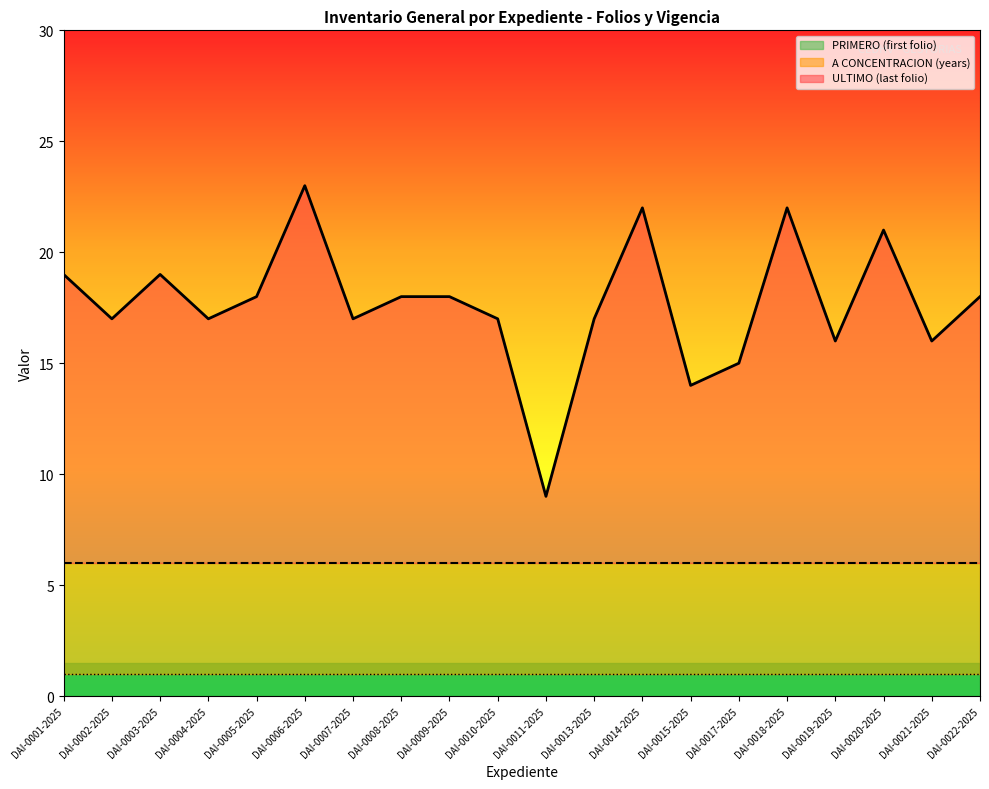

Reading right to left, what are all the values shown in this chart?

ULTIMO (last folio): DAI-0022-2025=18	DAI-0021-2025=16	DAI-0020-2025=21	DAI-0019-2025=16	DAI-0018-2025=22	DAI-0017-2025=15	DAI-0015-2025=14	DAI-0014-2025=22	DAI-0013-2025=17	DAI-0011-2025=9	DAI-0010-2025=17	DAI-0009-2025=18	DAI-0008-2025=18	DAI-0007-2025=17	DAI-0006-2025=23	DAI-0005-2025=18	DAI-0004-2025=17	DAI-0003-2025=19	DAI-0002-2025=17	DAI-0001-2025=19
A CONCENTRACION (years): DAI-0022-2025=5	DAI-0021-2025=5	DAI-0020-2025=5	DAI-0019-2025=5	DAI-0018-2025=5	DAI-0017-2025=5	DAI-0015-2025=5	DAI-0014-2025=5	DAI-0013-2025=5	DAI-0011-2025=5	DAI-0010-2025=5	DAI-0009-2025=5	DAI-0008-2025=5	DAI-0007-2025=5	DAI-0006-2025=5	DAI-0005-2025=5	DAI-0004-2025=5	DAI-0003-2025=5	DAI-0002-2025=5	DAI-0001-2025=5
PRIMERO (first folio): DAI-0022-2025=1	DAI-0021-2025=1	DAI-0020-2025=1	DAI-0019-2025=1	DAI-0018-2025=1	DAI-0017-2025=1	DAI-0015-2025=1	DAI-0014-2025=1	DAI-0013-2025=1	DAI-0011-2025=1	DAI-0010-2025=1	DAI-0009-2025=1	DAI-0008-2025=1	DAI-0007-2025=1	DAI-0006-2025=1	DAI-0005-2025=1	DAI-0004-2025=1	DAI-0003-2025=1	DAI-0002-2025=1	DAI-0001-2025=1